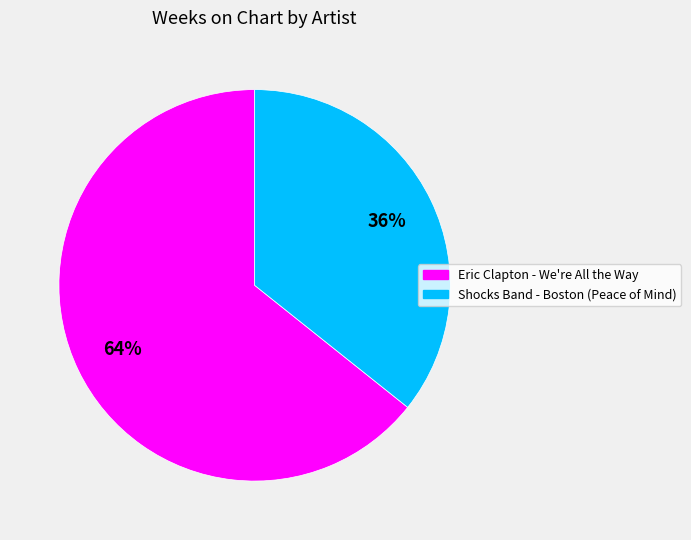

Count the number of slices in the pie.

2